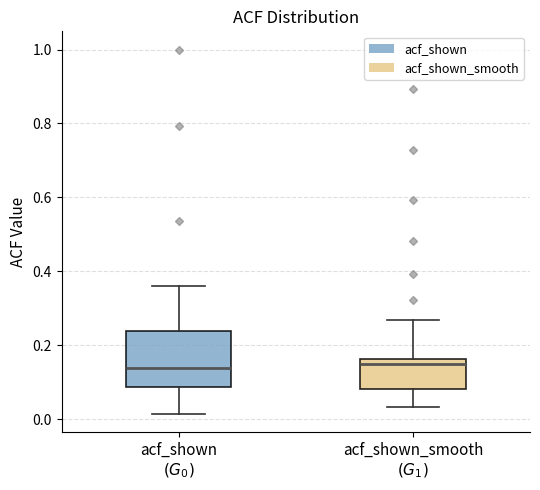

Comparing the boxes themselves (not the whiskers), which one is the tallest?

acf_shown $(G_0)$